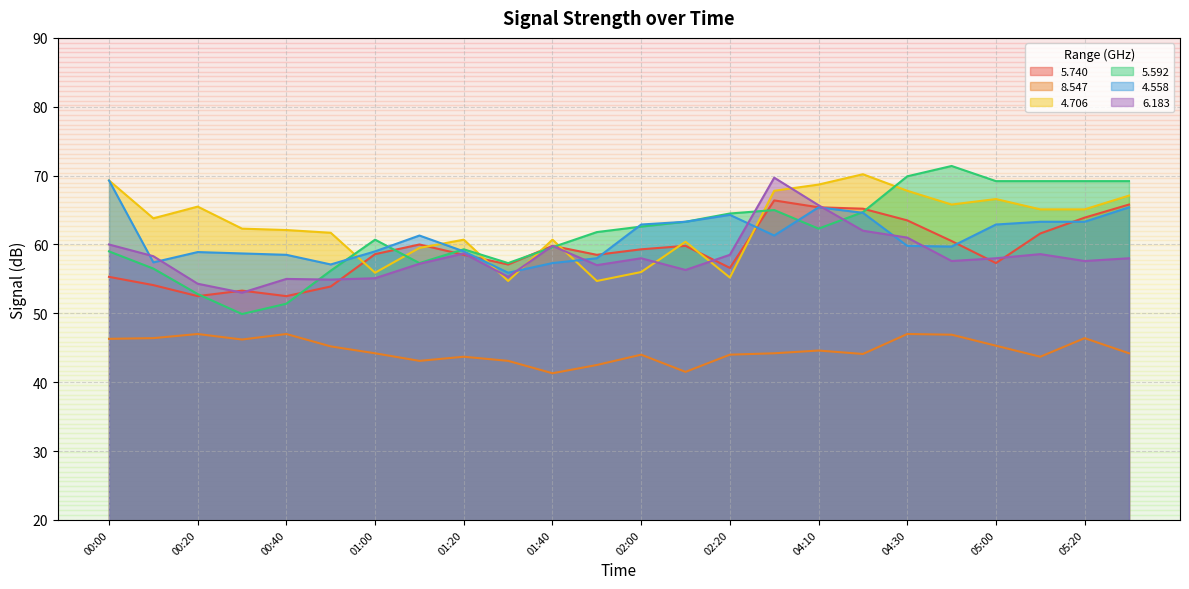

What is the highest value of the   4.706 series?

70.2